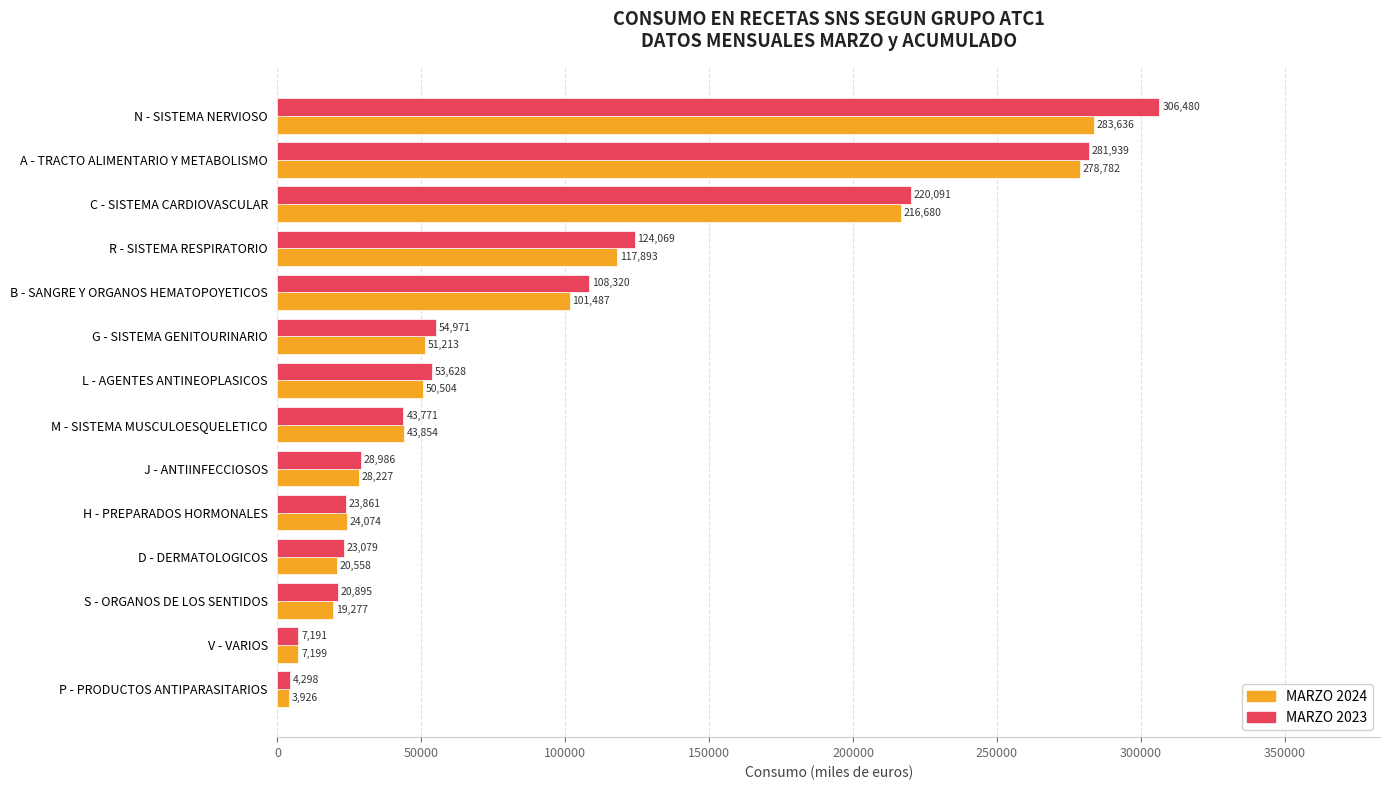

What is the difference between the second highest and minimum values in the MARZO 2023 series?

277640.8